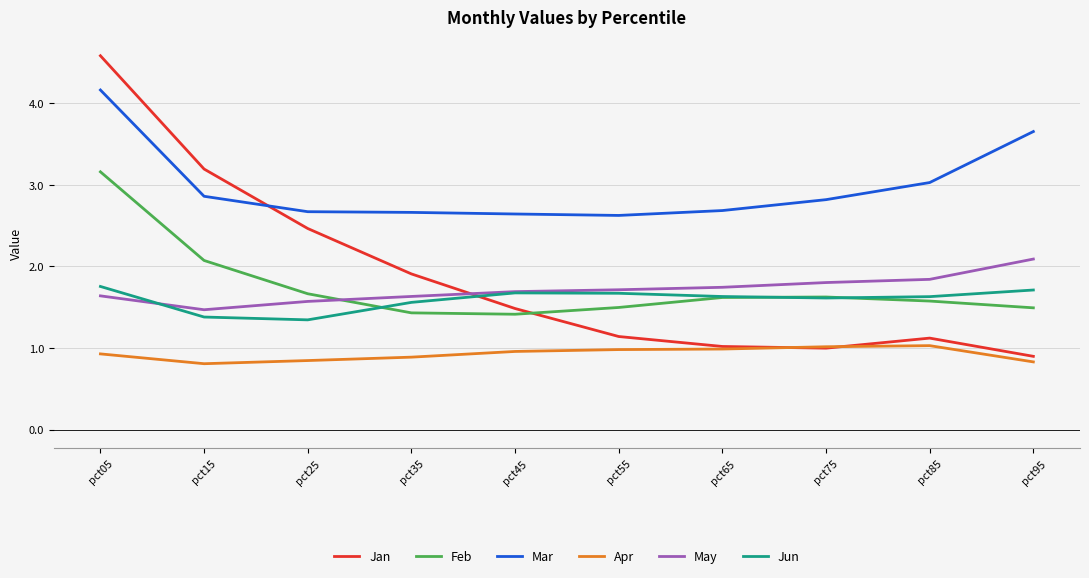

Which series ends up on top after the final intersection of Jan and Feb?

Feb